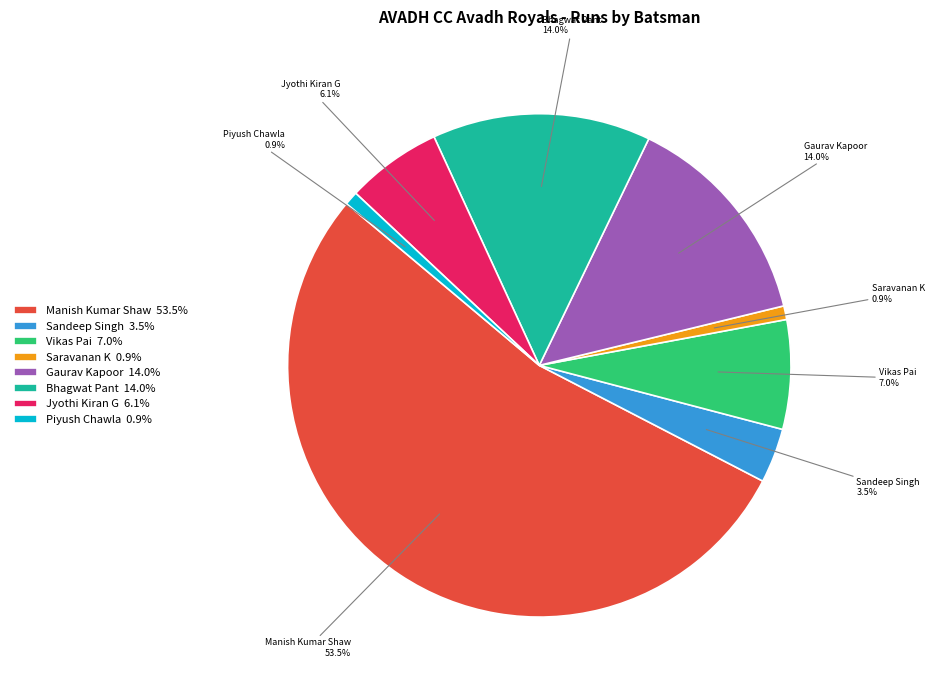

Which has a higher value, Jyothi Kiran G 6.1% or Saravanan K 0.9%?

Jyothi Kiran G 6.1%